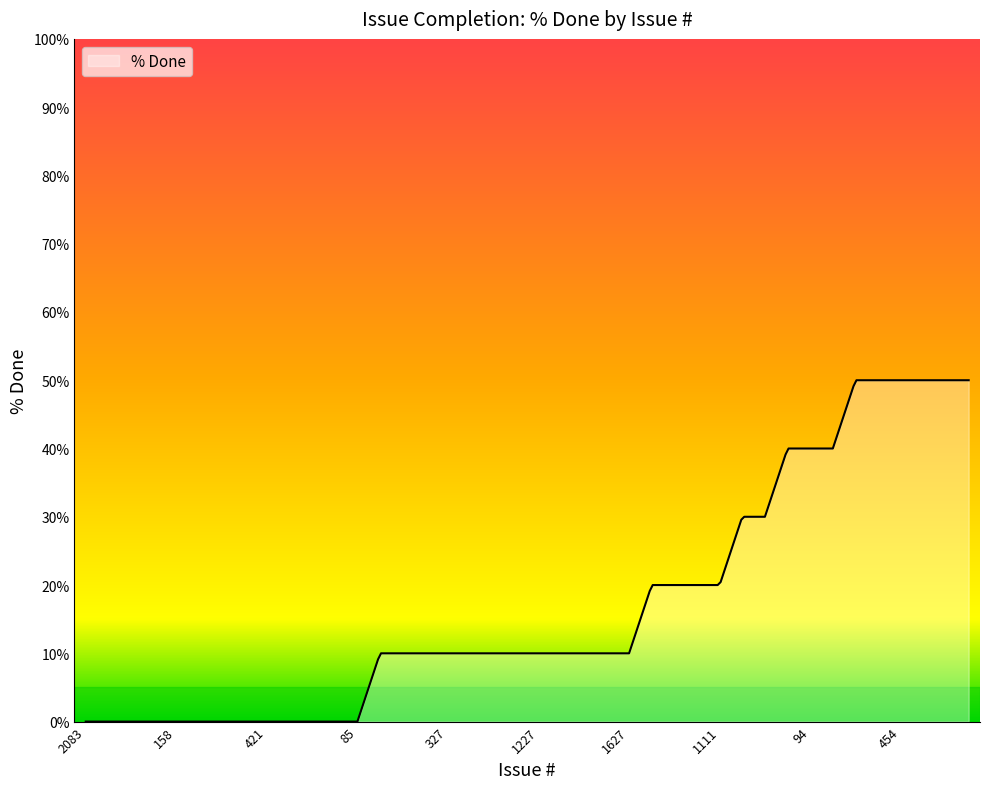

What is the difference between the maximum and minimum values?

50.0